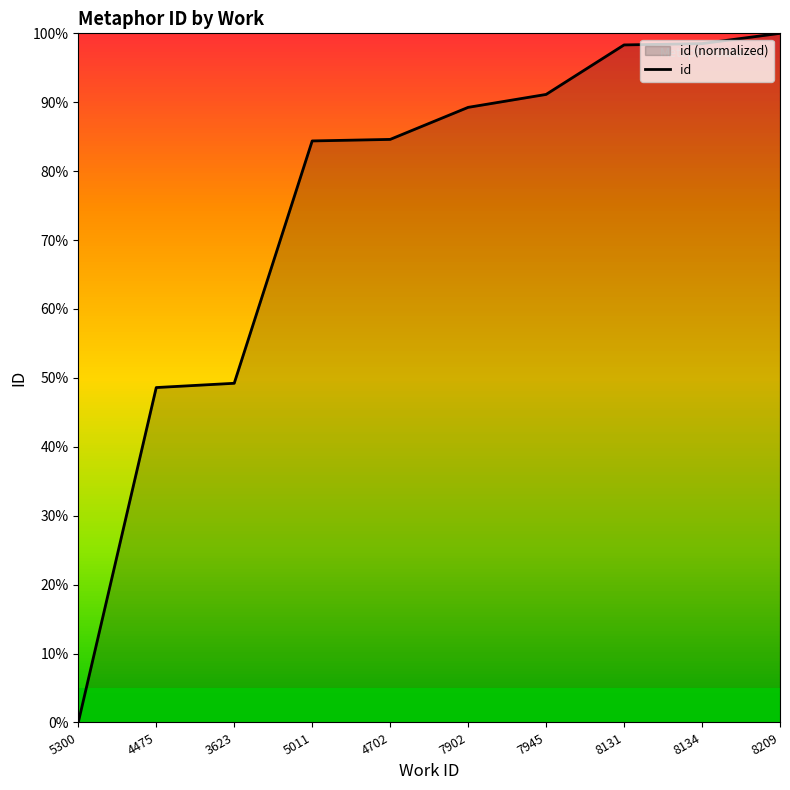

Reading left to right, what are all the values shown in this chart?

0.0	48.6	49.2	84.4	84.6	89.3	91.1	98.3	98.5	100.0